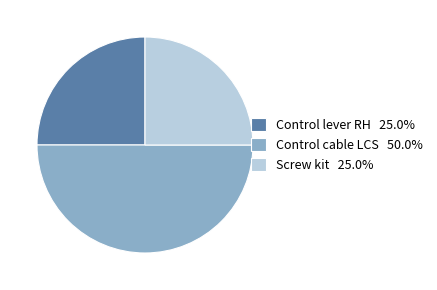

Combined, do Screw kit 25.0% and Control cable LCS 50.0% account for over 50%?

Yes